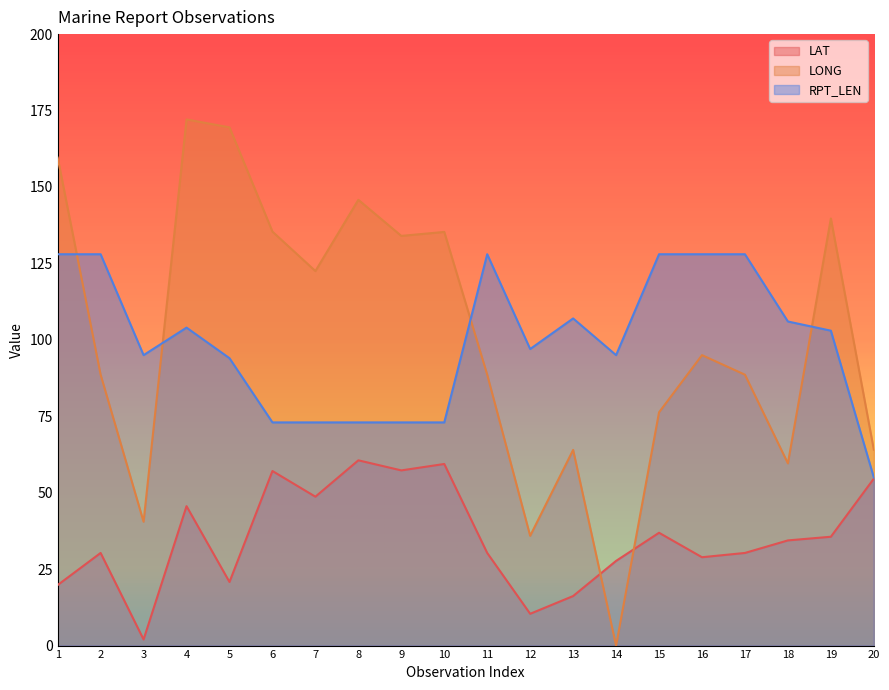

What is the difference between the second highest and second lowest values in the RPT_LEN series?

55.0